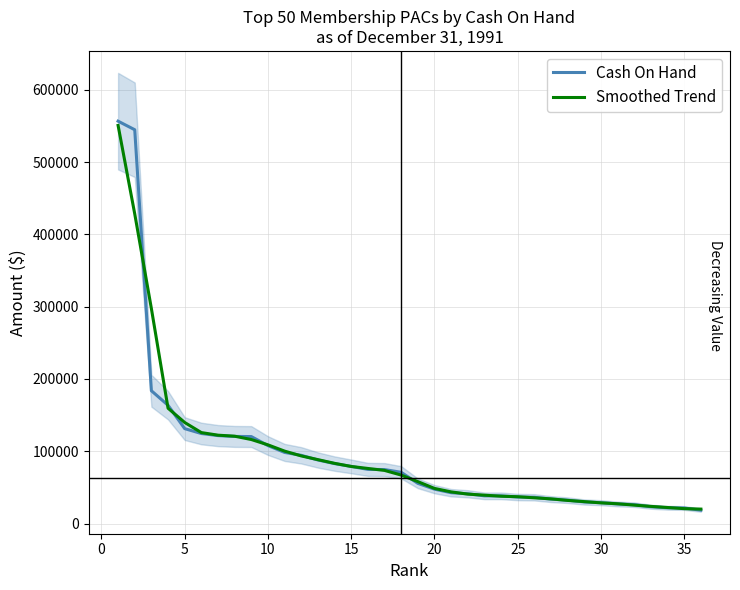

What is the difference between the second highest and minimum values in the Cash On Hand series?

526044.0